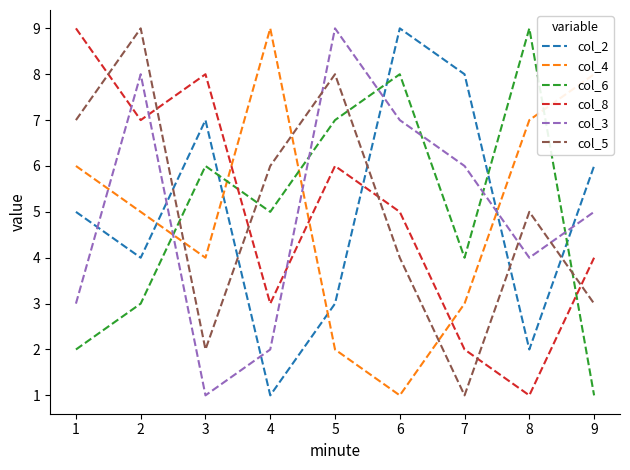

List the labels in order of col_5 value, largest first.

2, 5, 1, 4, 8, 6, 9, 3, 7